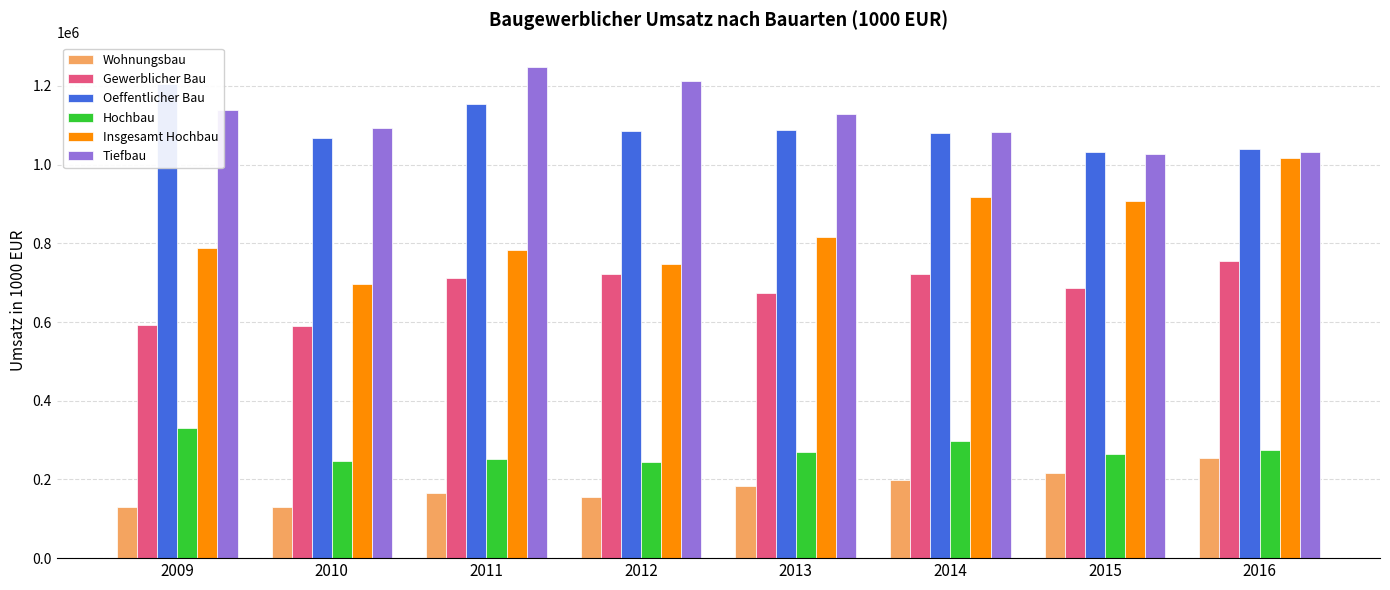

True or false: Gewerblicher Bau has a value of 1149267.1 at 2014.

False